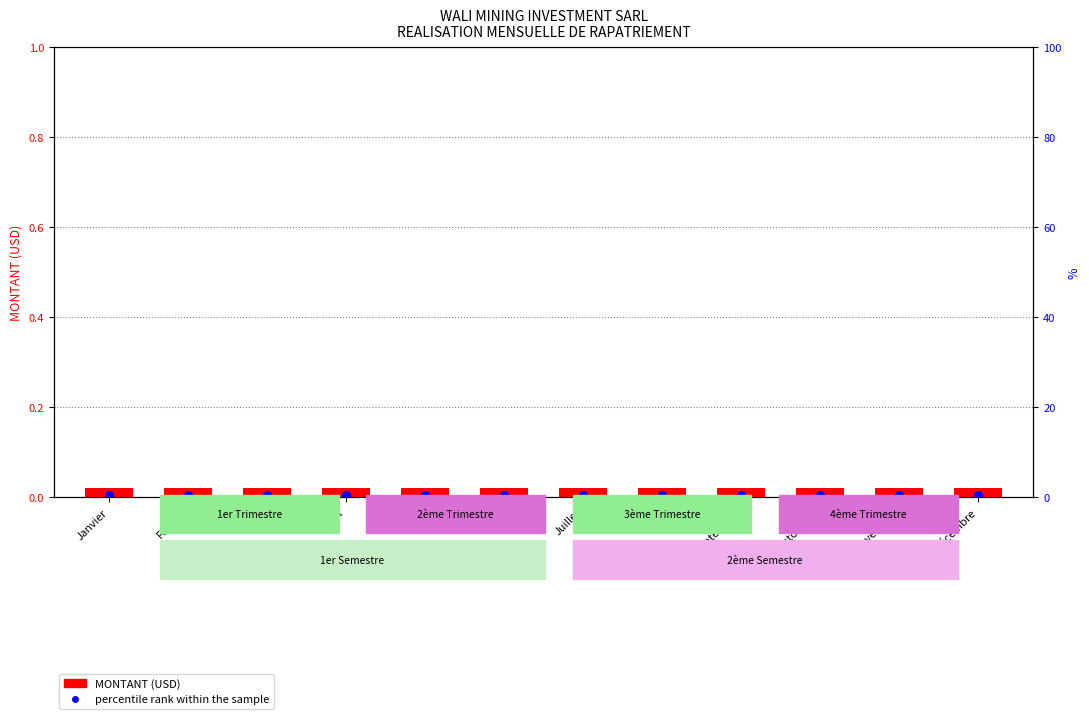

Which series has the largest Y range (max minus min)?

MONTANT (USD)